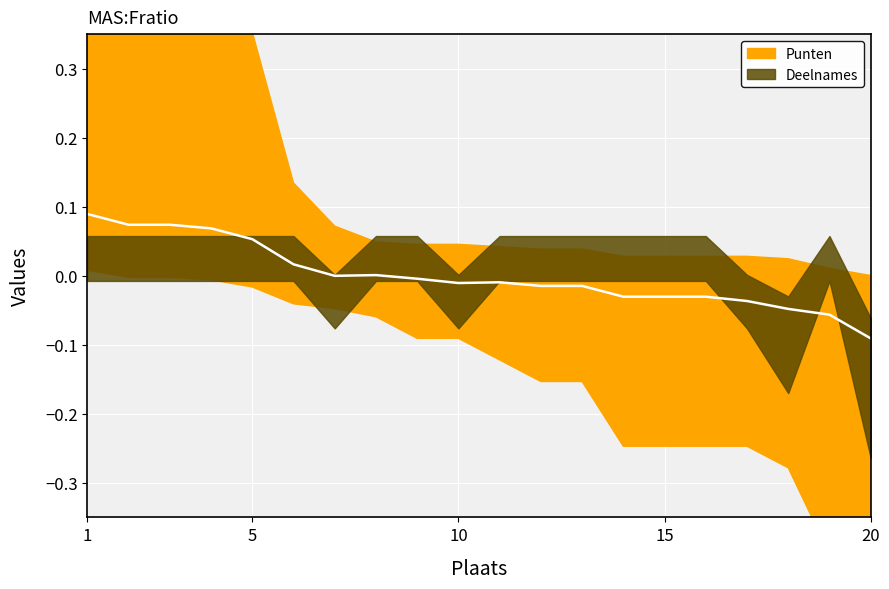

How many values are below zero?

13